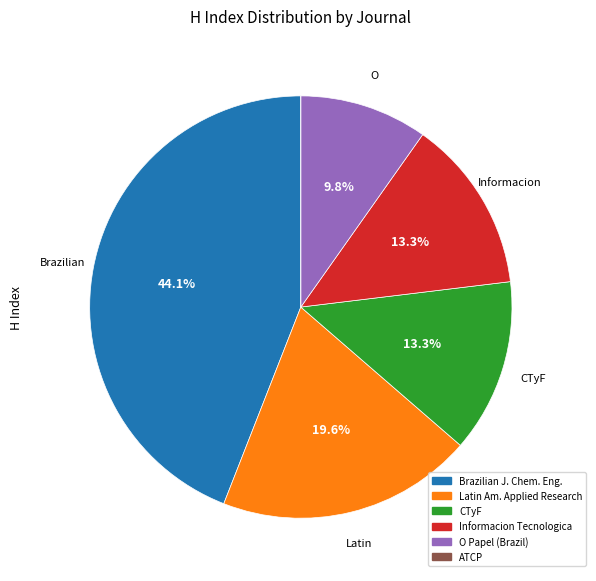

Is there a majority slice in this chart?

No